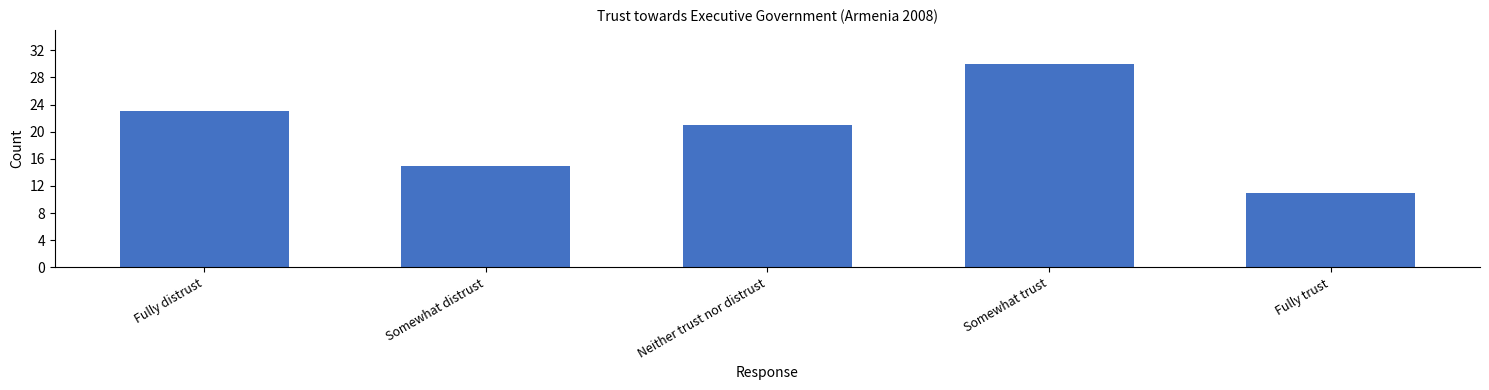

Reading right to left, extract all data points from this chart.

Fully trust=11	Somewhat trust=30	Neither trust nor distrust=21	Somewhat distrust=15	Fully distrust=23